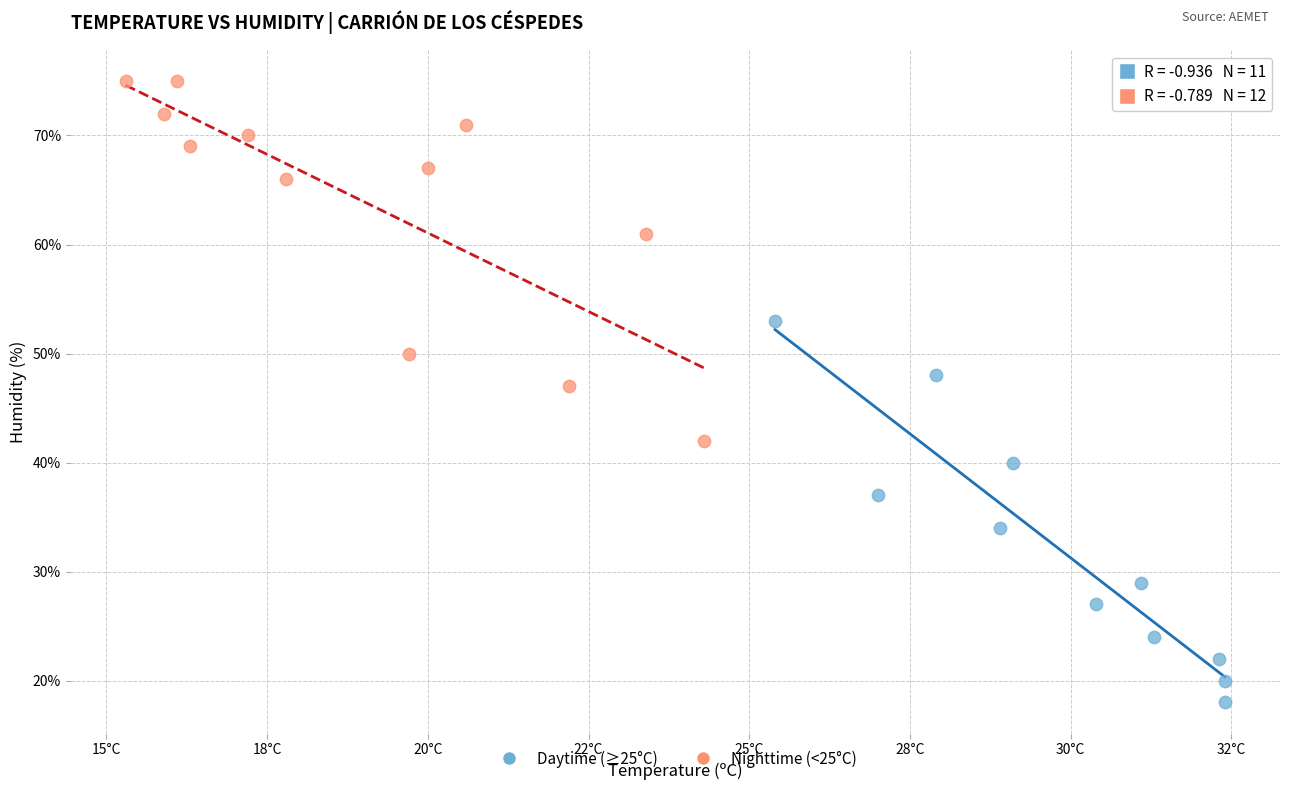

What are all the series names shown in the legend?

Daytime (≥25°C), Nighttime (<25°C)